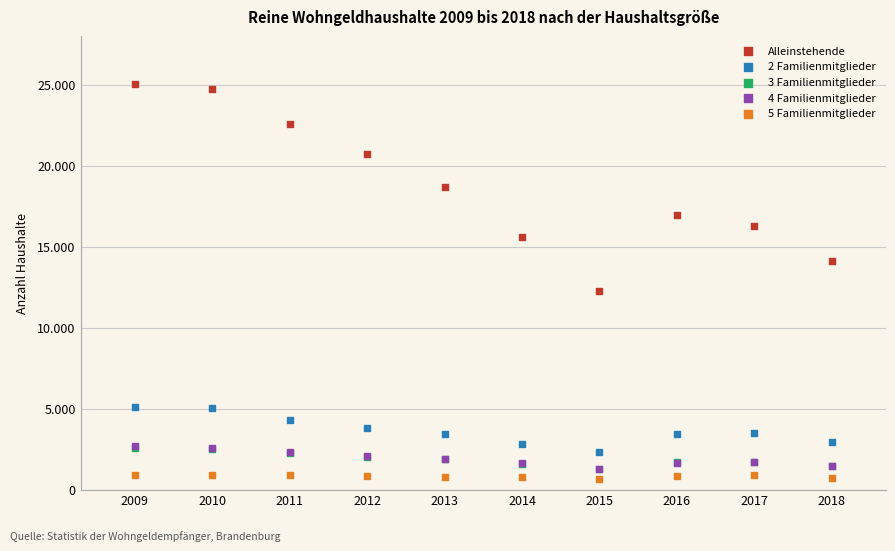

What are all the series names shown in the legend?

Alleinstehende, 2 Familienmitglieder, 3 Familienmitglieder, 4 Familienmitglieder, 5 Familienmitglieder